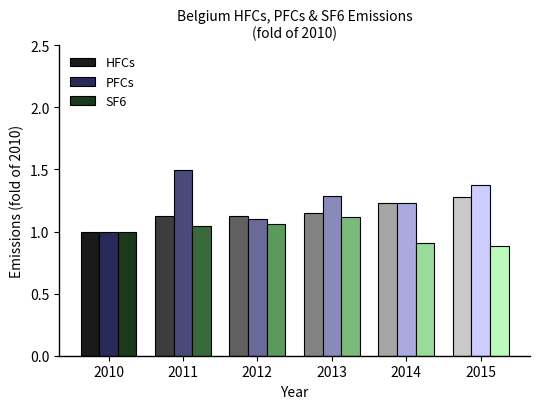

How many bars are there in total?

18